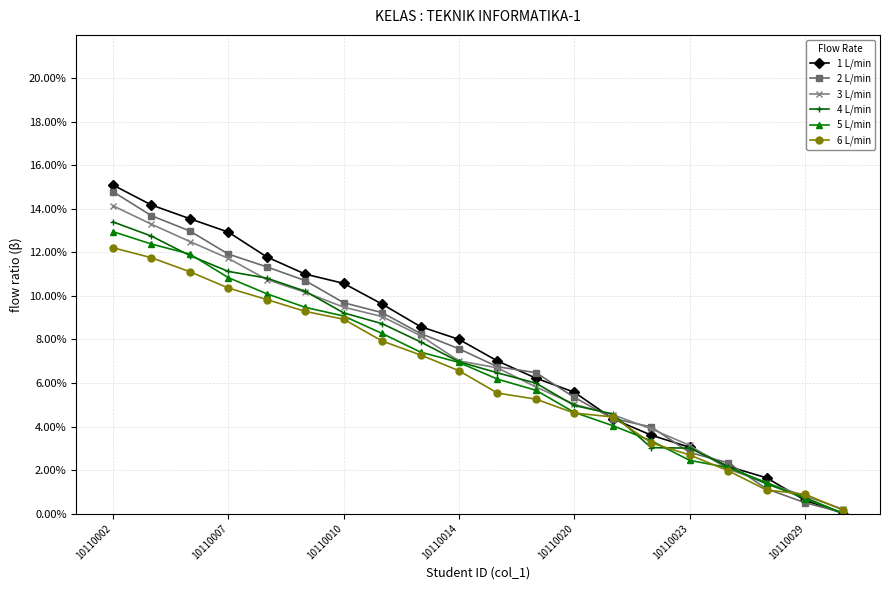

Which series has the largest range (max minus min)?

1 L/min